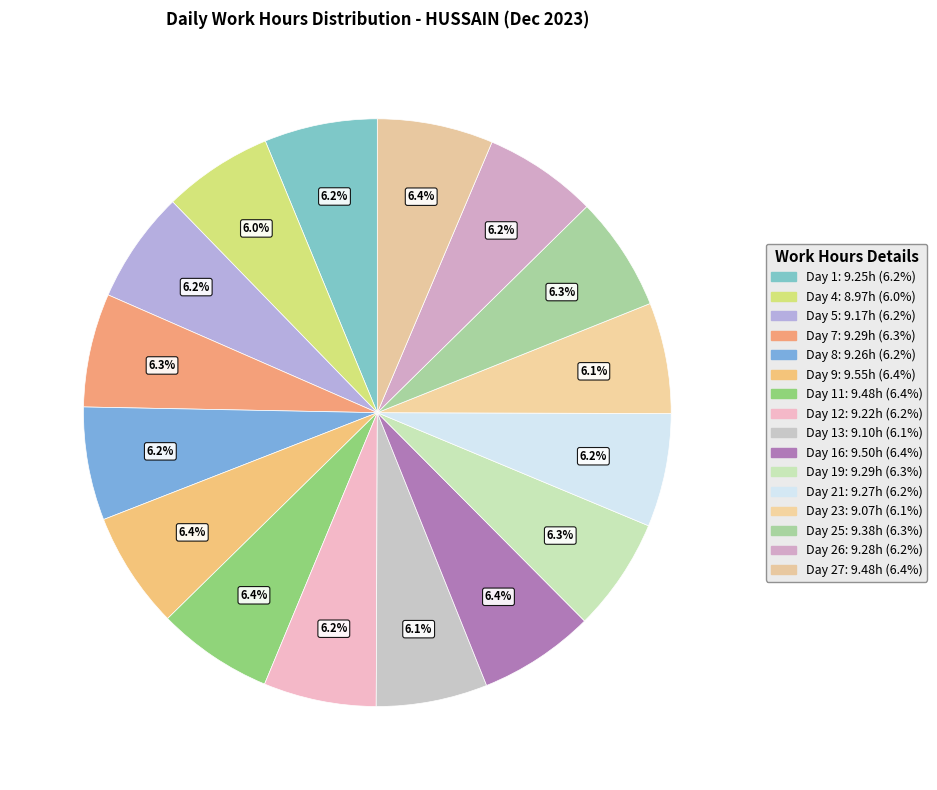

How many slices are in this pie chart?

16